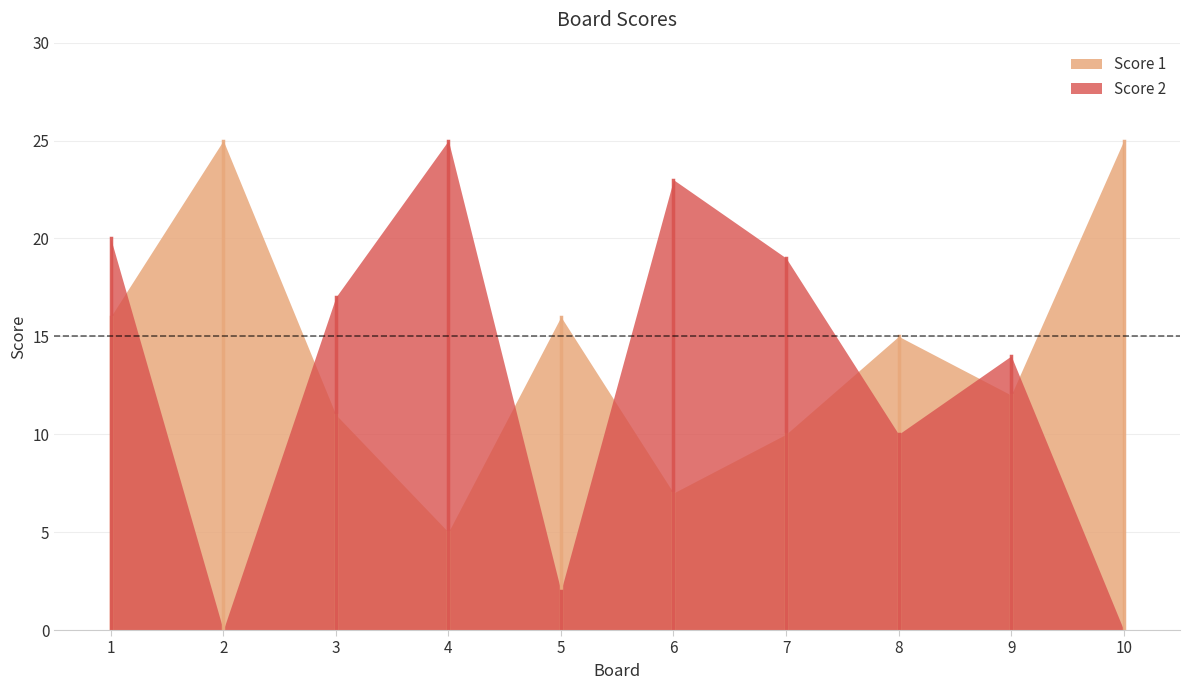

What is the difference between the maximum and second lowest values in the Score 1 series?

18